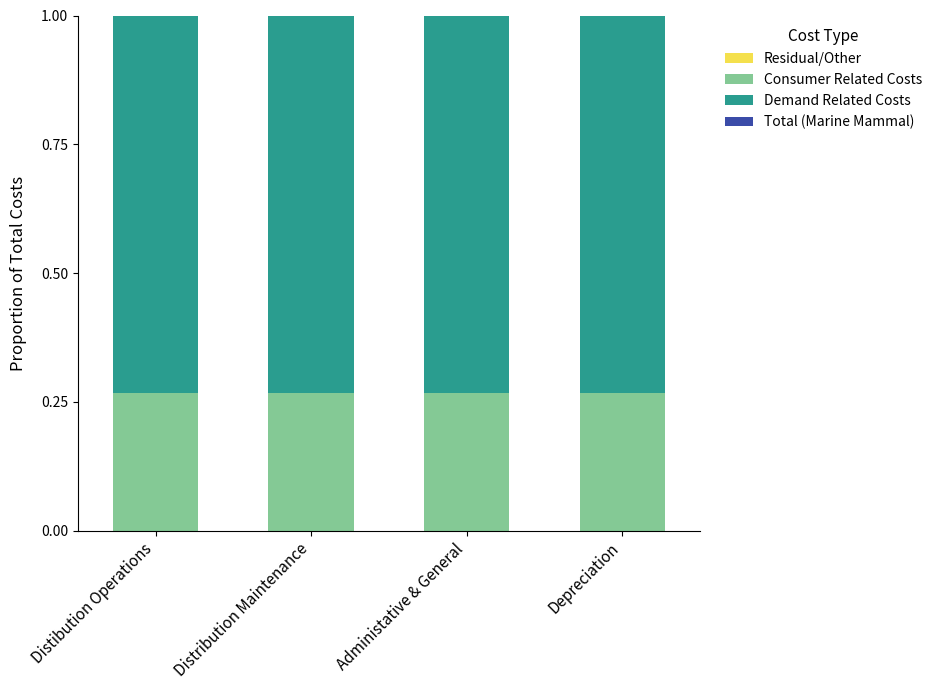

What is the total value across all series at Distribution Maintenance?

1.0